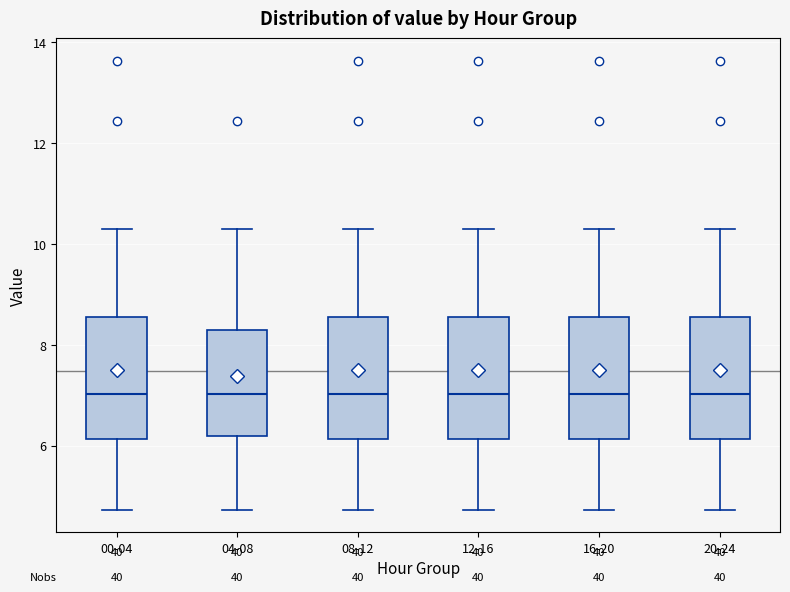

Reading left to right, transcribe this box plot: for each box, give where its median line is, the range the box spans, and where its two whiskers end, as read against the y-axis. The values are not printed on the chart, so give them approximately, as read against the axis.

00-04: median 7.0, box 6.2 to 8.6, whiskers 4.8 to 10.4
04-08: median 7.0, box 6.2 to 8.2, whiskers 4.8 to 10.4
08-12: median 7.0, box 6.2 to 8.6, whiskers 4.8 to 10.4
12-16: median 7.0, box 6.2 to 8.6, whiskers 4.8 to 10.4
16-20: median 7.0, box 6.2 to 8.6, whiskers 4.8 to 10.4
20-24: median 7.0, box 6.2 to 8.6, whiskers 4.8 to 10.4